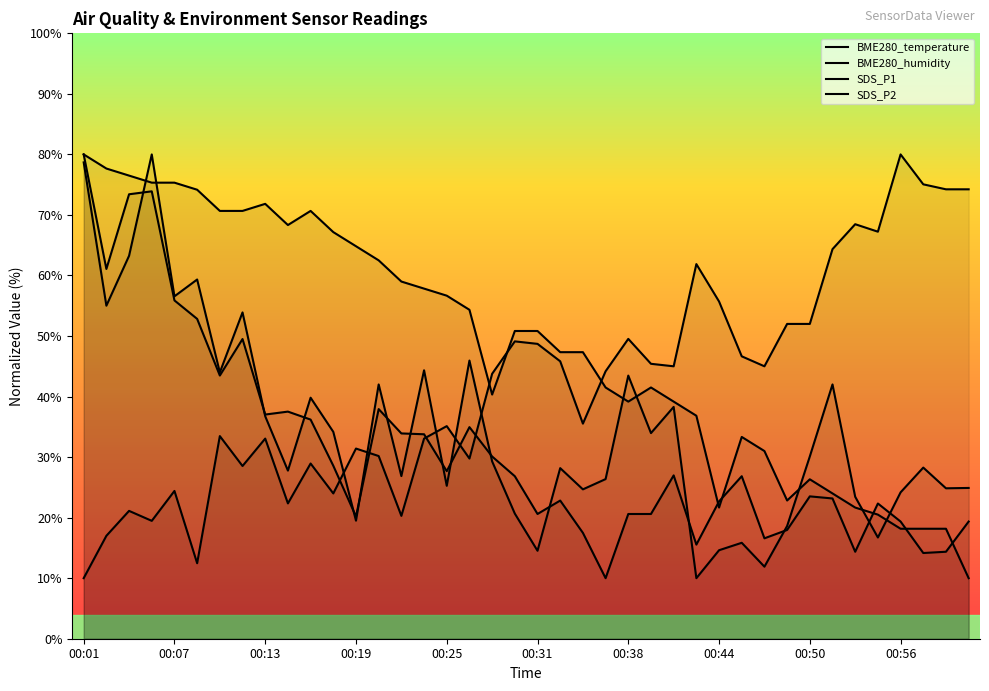

Where is the first local minimum for BME280_humidity?

00:19